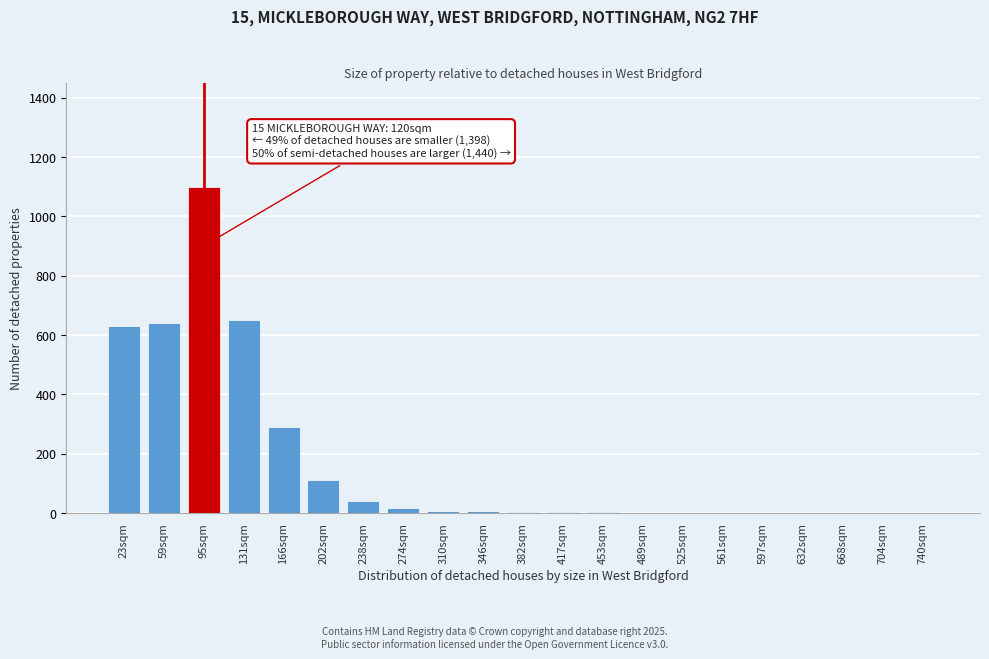

Which label corresponds to the largest value in the chart?

95sqm